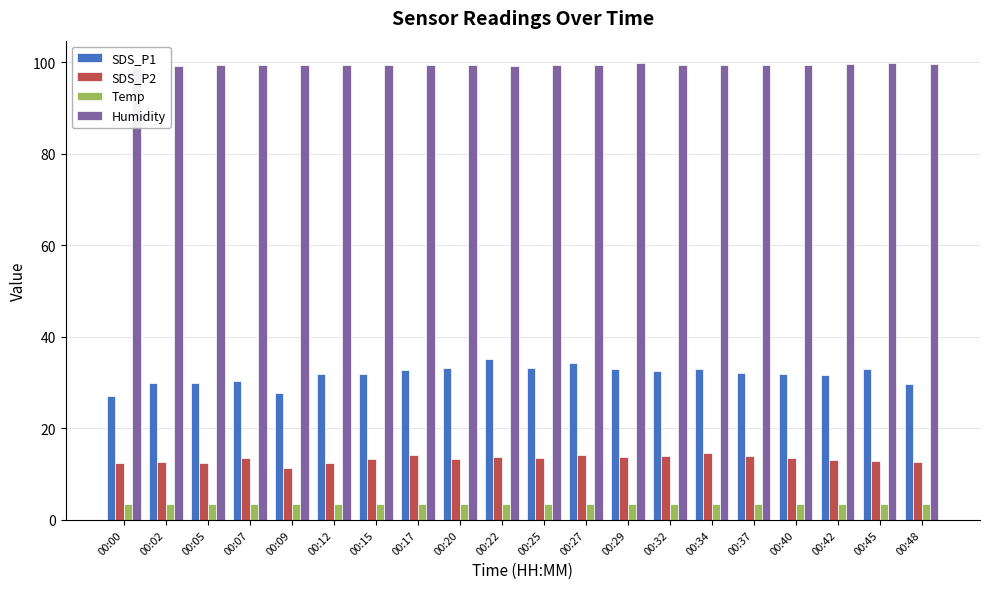

How many bars are there in each group?

4